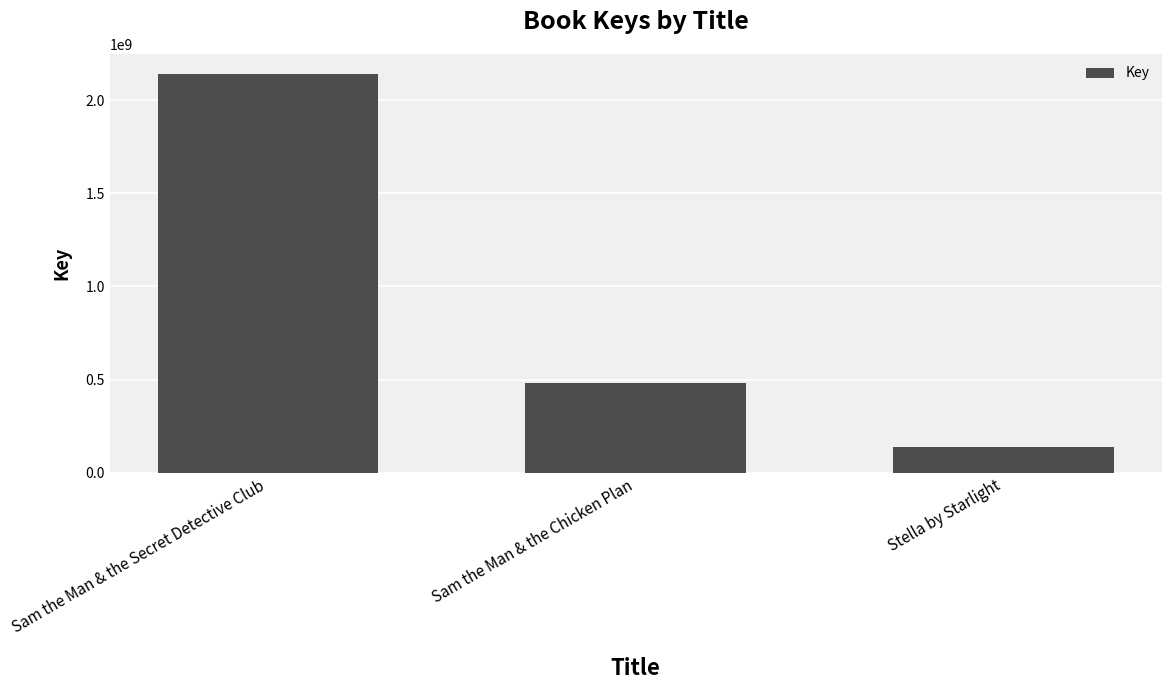

Reading right to left, what are all the values shown in this chart?

Stella by Starlight=136319476	Sam the Man & the Chicken Plan=483162328	Sam the Man & the Secret Detective Club=2141460922